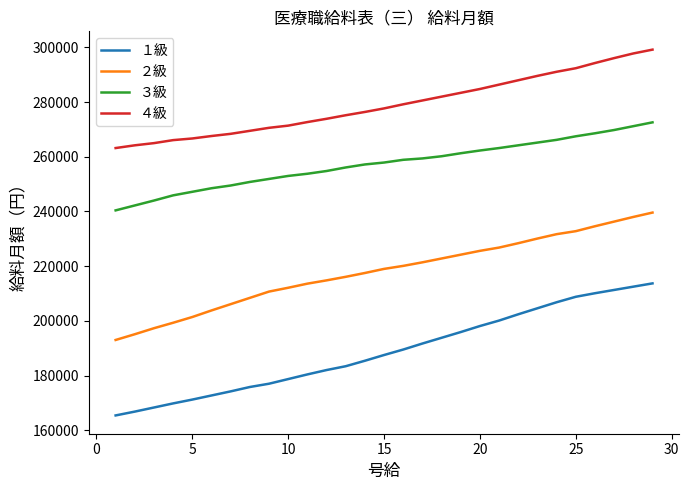

True or false: ２級 has more than 1 points higher than both neighbors.

False